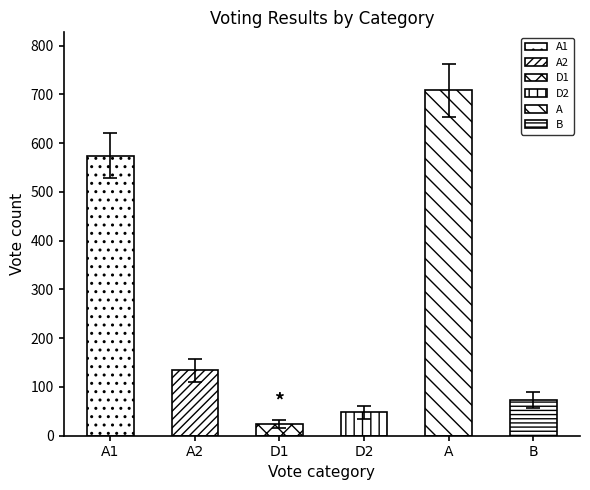

How many bars are there in each group?

6